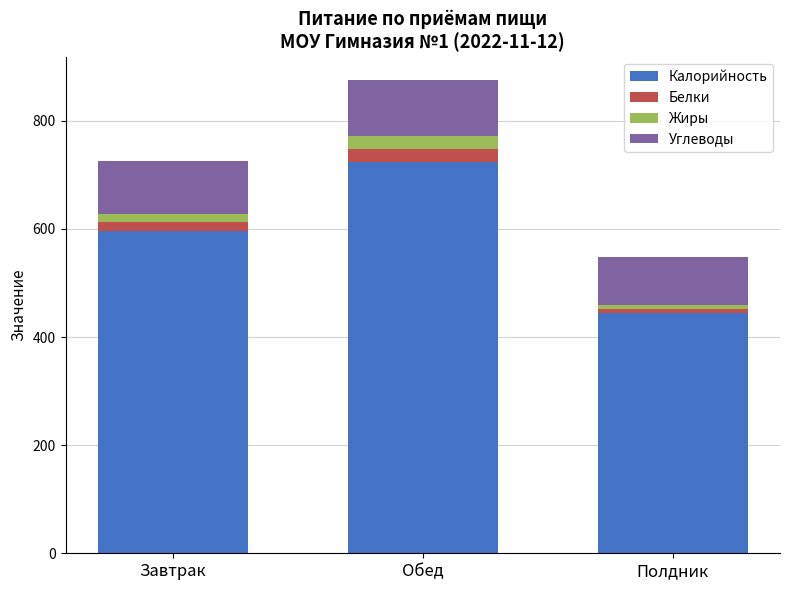

At which label does Калорийность reach its peak?

Обед